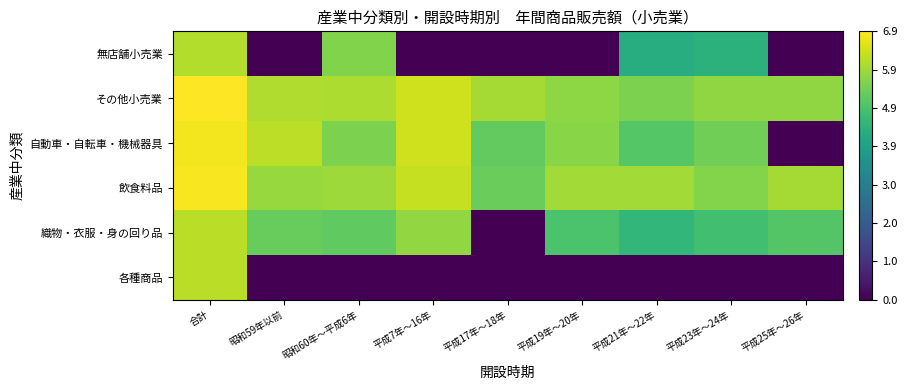

Reading right to left, list all the values displayed in this chart.

各種商品: 平成25年～26年=0.0	平成23年～24年=0.0	平成21年～22年=0.0	平成19年～20年=0.0	平成17年～18年=0.0	平成7年～16年=0.0	昭和60年～平成6年=0.0	昭和59年以前=0.0	合計=6.2
織物・衣服・身の回り品: 平成25年～26年=5.1	平成23年～24年=4.8	平成21年～22年=4.6	平成19年～20年=5.0	平成17年～18年=0.0	平成7年～16年=5.8	昭和60年～平成6年=5.2	昭和59年以前=5.3	合計=6.2
飲食料品: 平成25年～26年=6.0	平成23年～24年=5.6	平成21年～22年=6.0	平成19年～20年=5.9	平成17年～18年=5.3	平成7年～16年=6.3	昭和60年～平成6年=5.9	昭和59年以前=5.8	合計=6.8
自動車・自転車・機械器具: 平成25年～26年=0.0	平成23年～24年=5.4	平成21年～22年=5.1	平成19年～20年=5.7	平成17年～18年=5.2	平成7年～16年=6.4	昭和60年～平成6年=5.5	昭和59年以前=6.2	合計=6.8
その他小売業: 平成25年～26年=5.7	平成23年～24年=5.7	平成21年～22年=5.5	平成19年～20年=5.7	平成17年～18年=6.0	平成7年～16年=6.4	昭和60年～平成6年=6.1	昭和59年以前=6.1	合計=6.9
無店舗小売業: 平成25年～26年=0.0	平成23年～24年=4.4	平成21年～22年=4.3	平成19年～20年=0.0	平成17年～18年=0.0	平成7年～16年=0.0	昭和60年～平成6年=5.6	昭和59年以前=0.0	合計=6.1